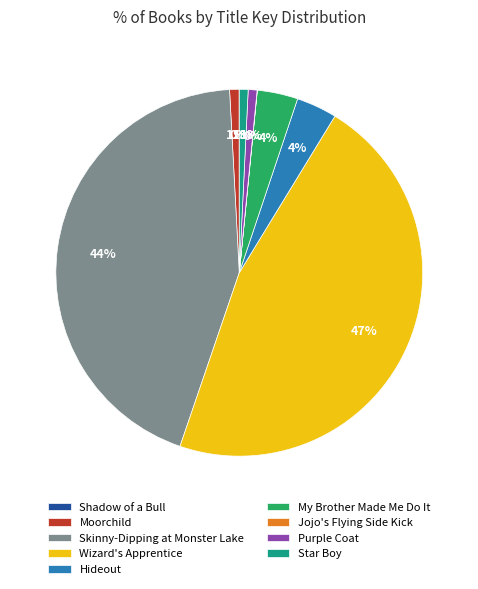

To the nearest percent, what is the difference between the My Brother Made Me Do It and Star Boy slice percentages?

3%